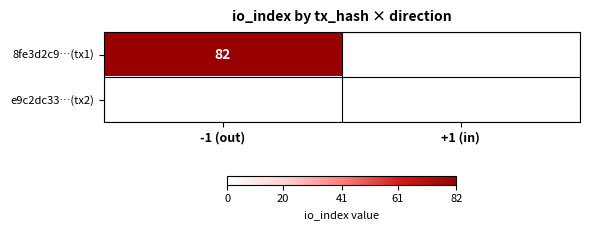

Reading left to right, what are all the values shown in this chart?

8fe3d2c9f240b9afdc9953f888891d9b8c93bea: direction=-1	io_index=82
e9c2dc33080fd45eeb4170001b1a67c1c43036f: direction=1	io_index=0